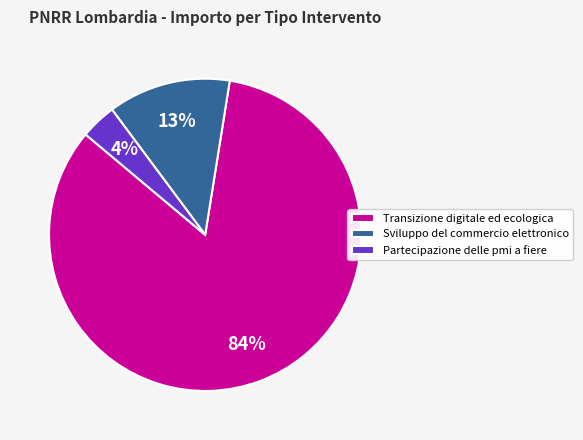

Between Partecipazione delle pmi a fiere and Sviluppo del commercio elettronico, which is larger?

Sviluppo del commercio elettronico